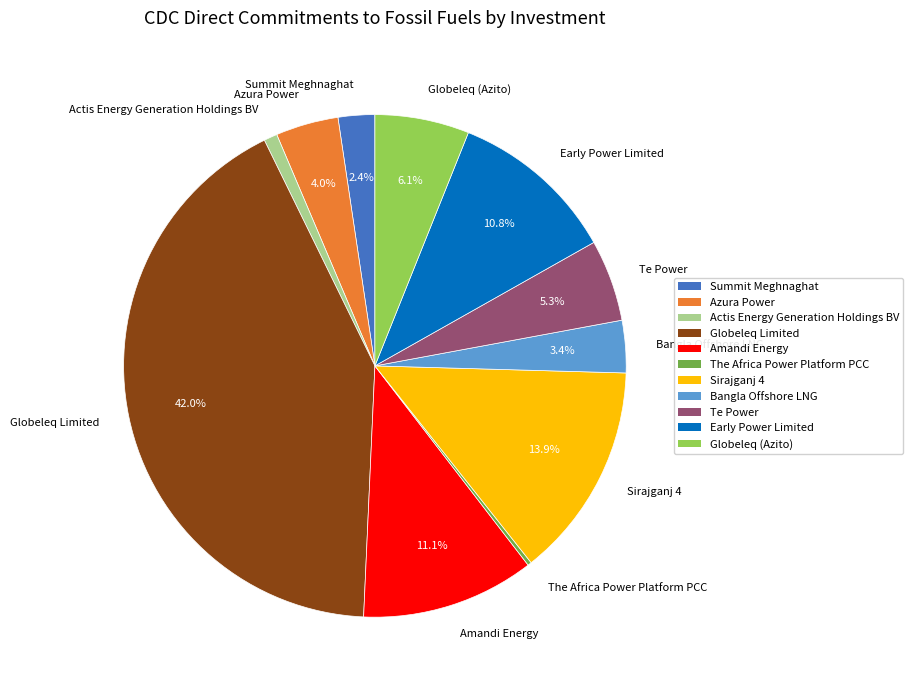

What is the ratio of the value at Bangla Offshore LNG to the value at Te Power?

0.6